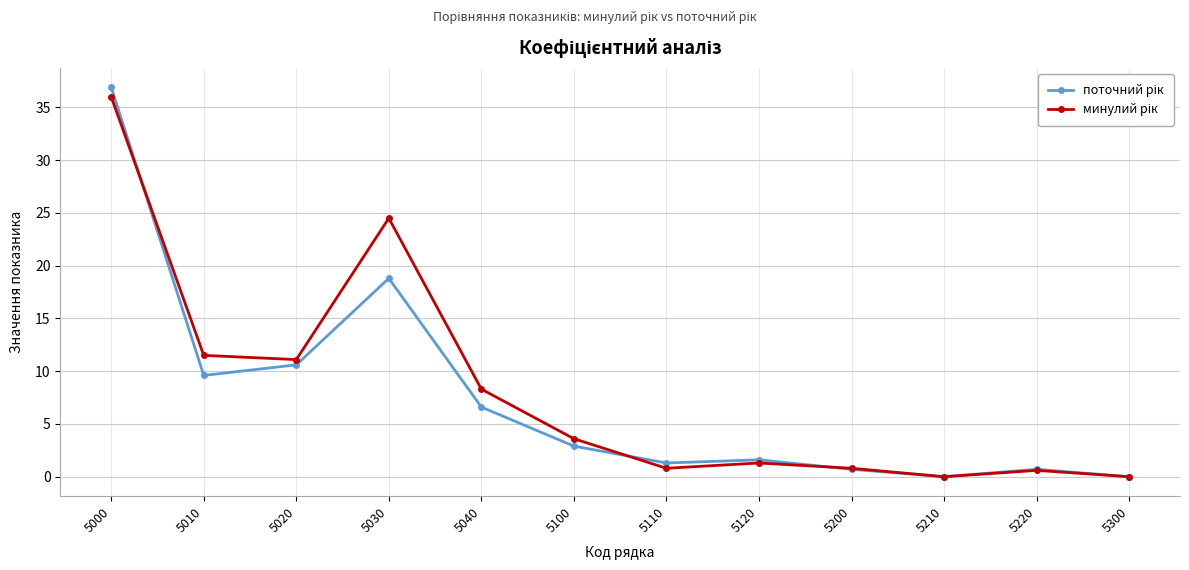

What is the greatest value displayed?

36.9